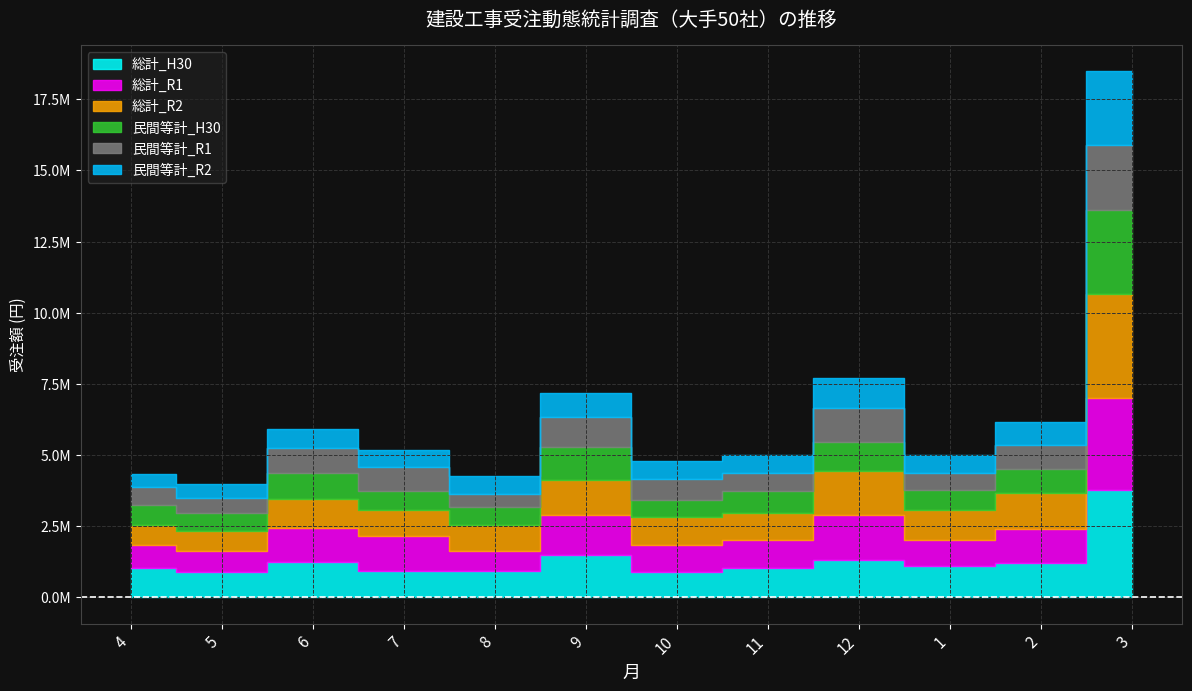

What position from the left is 2?

11